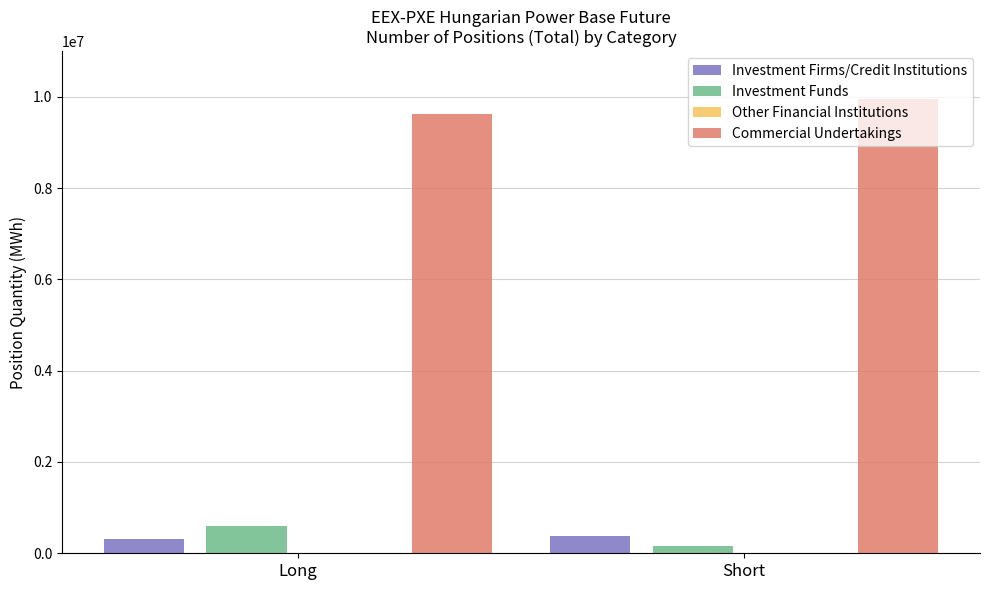

Reading left to right, transcribe all the data shown in this chart.

Investment Firms/Credit Institutions: Long=323440	Short=387714
Investment Funds: Long=595365	Short=153690
Other Financial Institutions: Long=0	Short=0
Commercial Undertakings: Long=9630775	Short=9951896